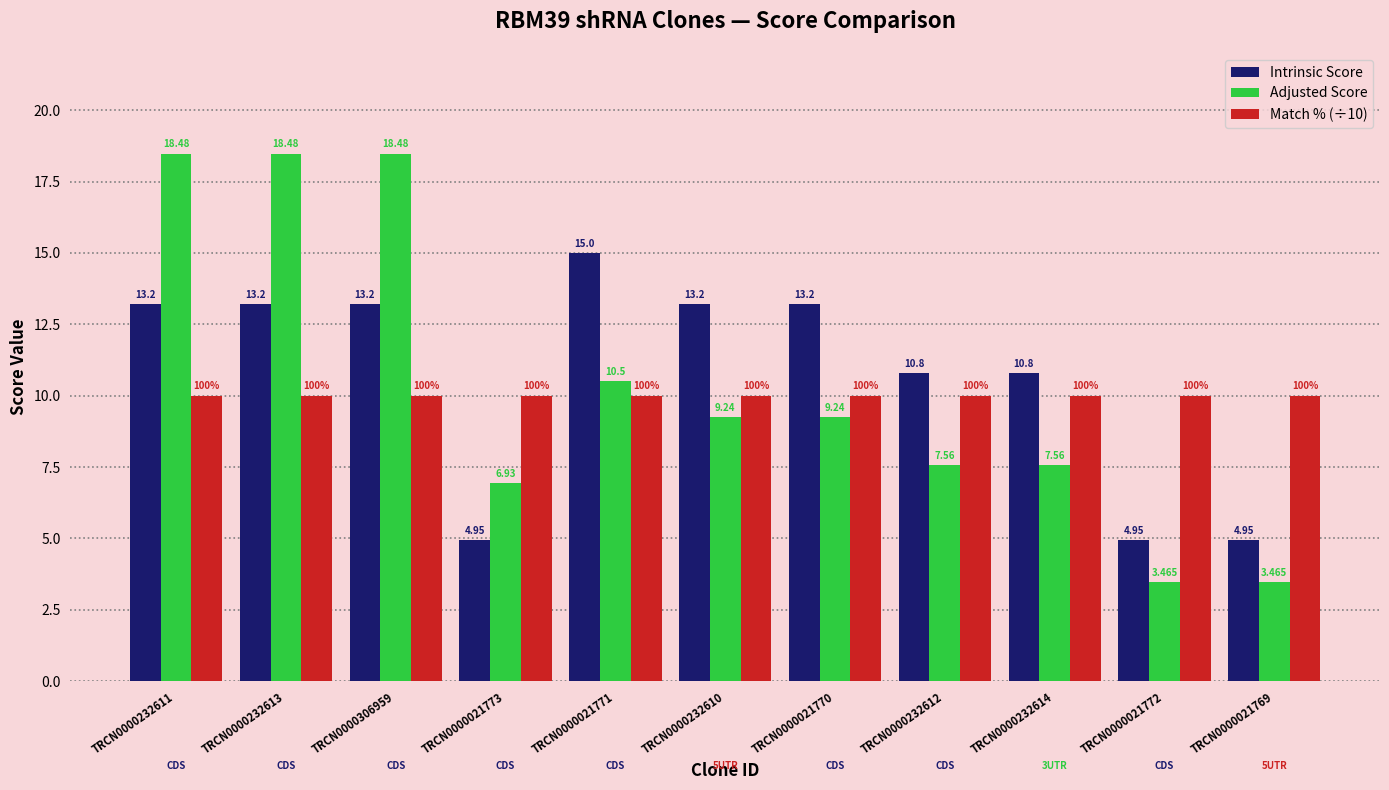

At TRCN0000232614, list the series in order from largest to smallest.

Intrinsic Score, Match % (÷10), Adjusted Score